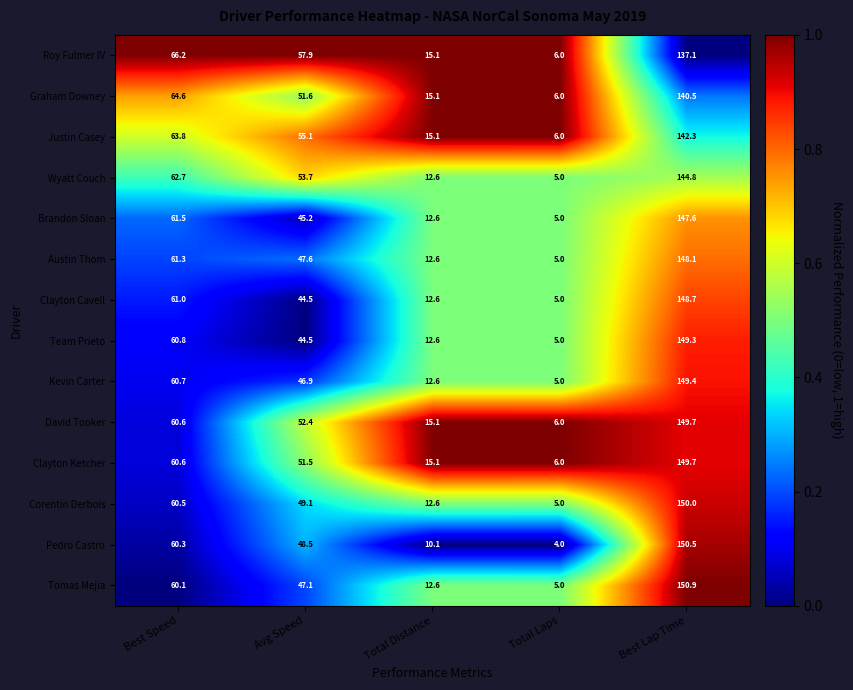

At which category is the sum across all series the highest?

Best Lap Time